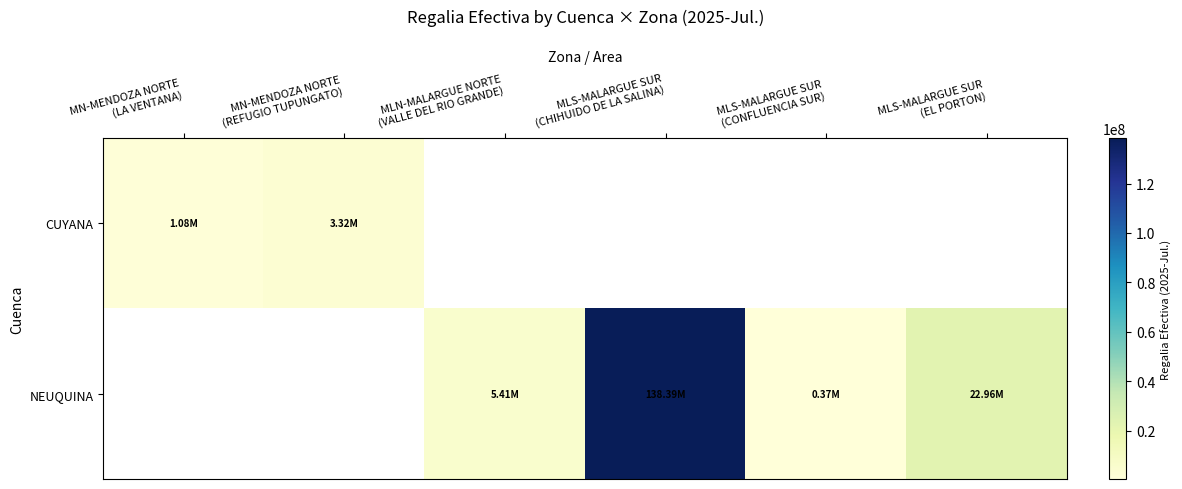

What is the approximate value of NEUQUINA at MLS-MALARGUE SUR (CONFLUENCIA SUR)?

369868.3